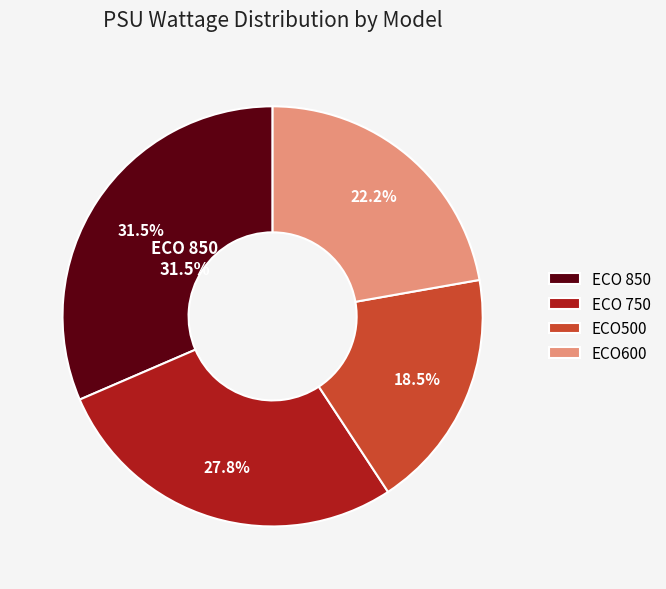

Rank the categories by value from highest to lowest.

ECO 850, ECO 750, ECO600, ECO500